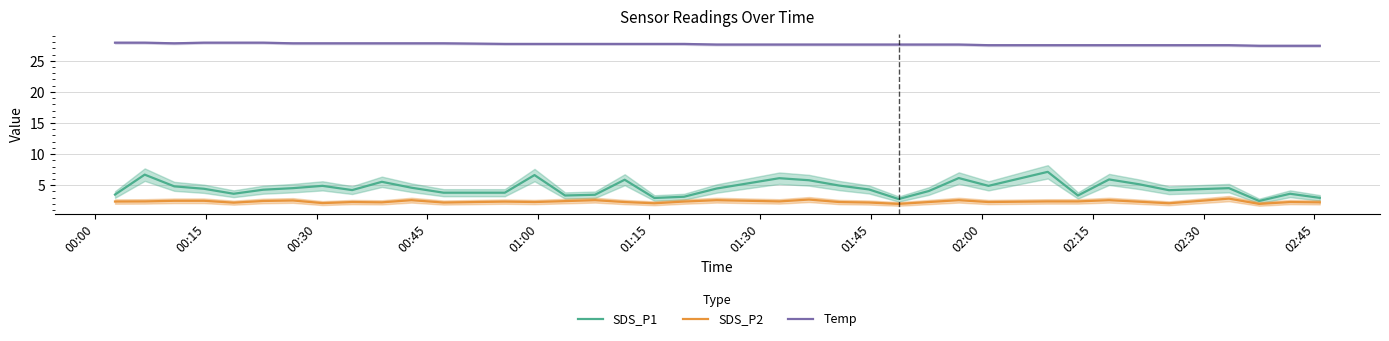

True or false: Temp and SDS_P2 intersect in this chart.

False